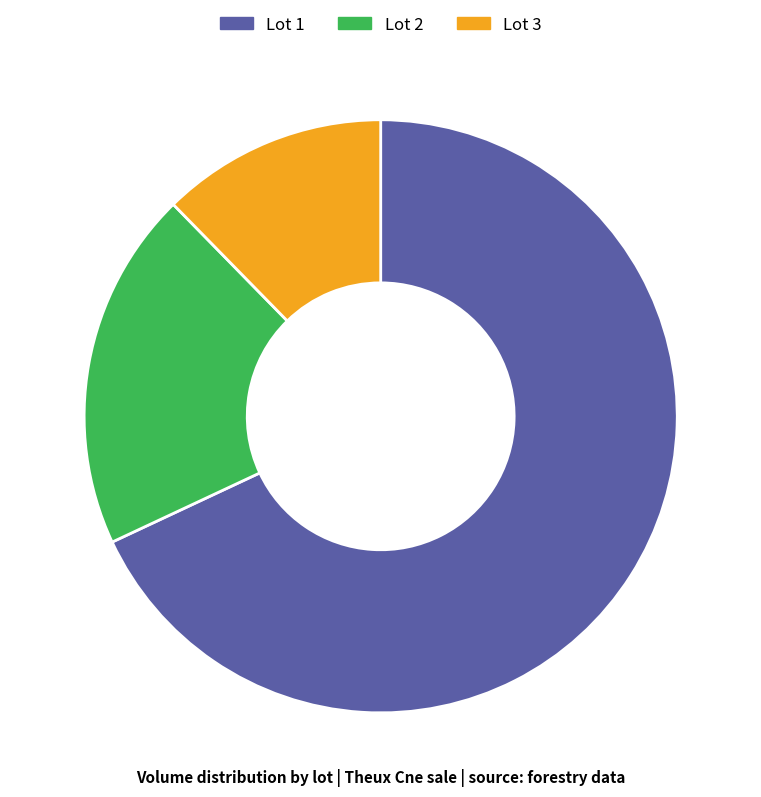

Rank the categories by value from highest to lowest.

Lot 1, Lot 2, Lot 3